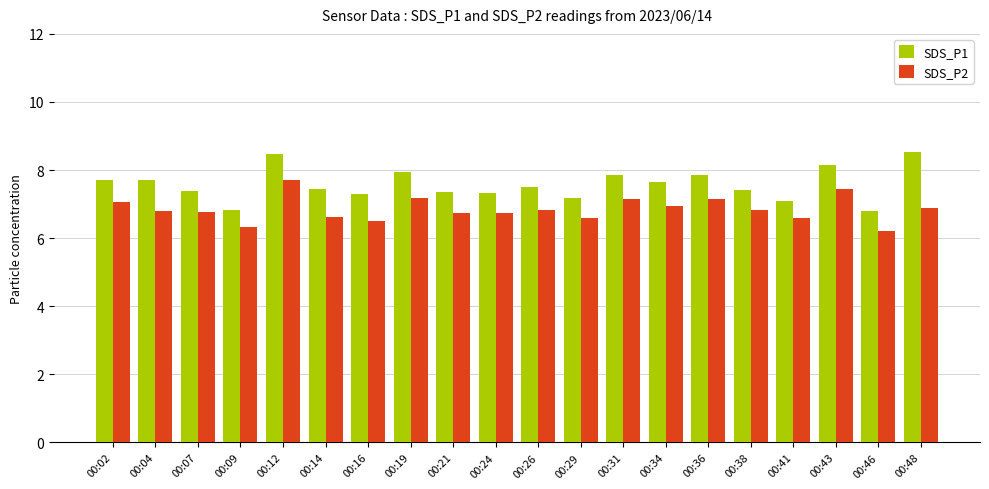

What is the value of the SDS_P1 bar at the 5th from the left?

8.5